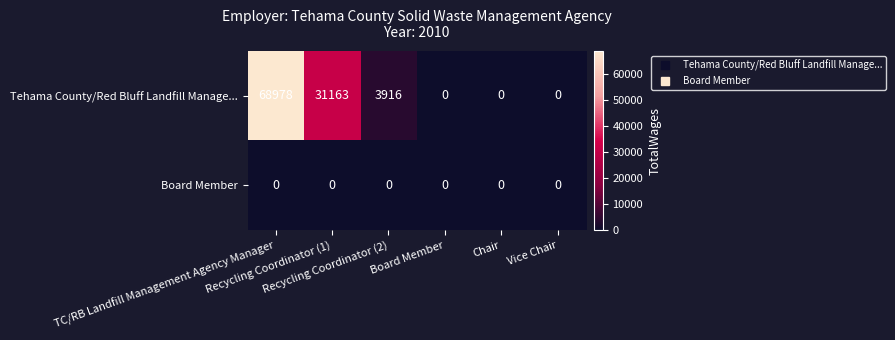

Count the number of data series in this chart.

2